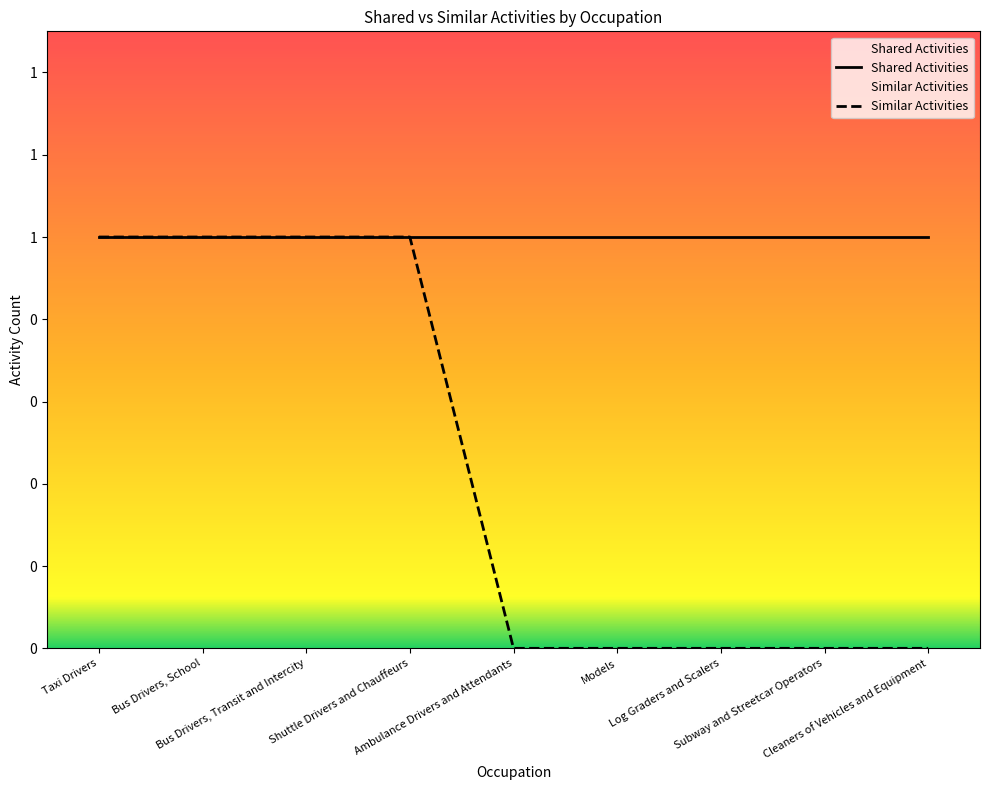

True or false: Similar Activities and Shared Activities intersect in this chart.

False